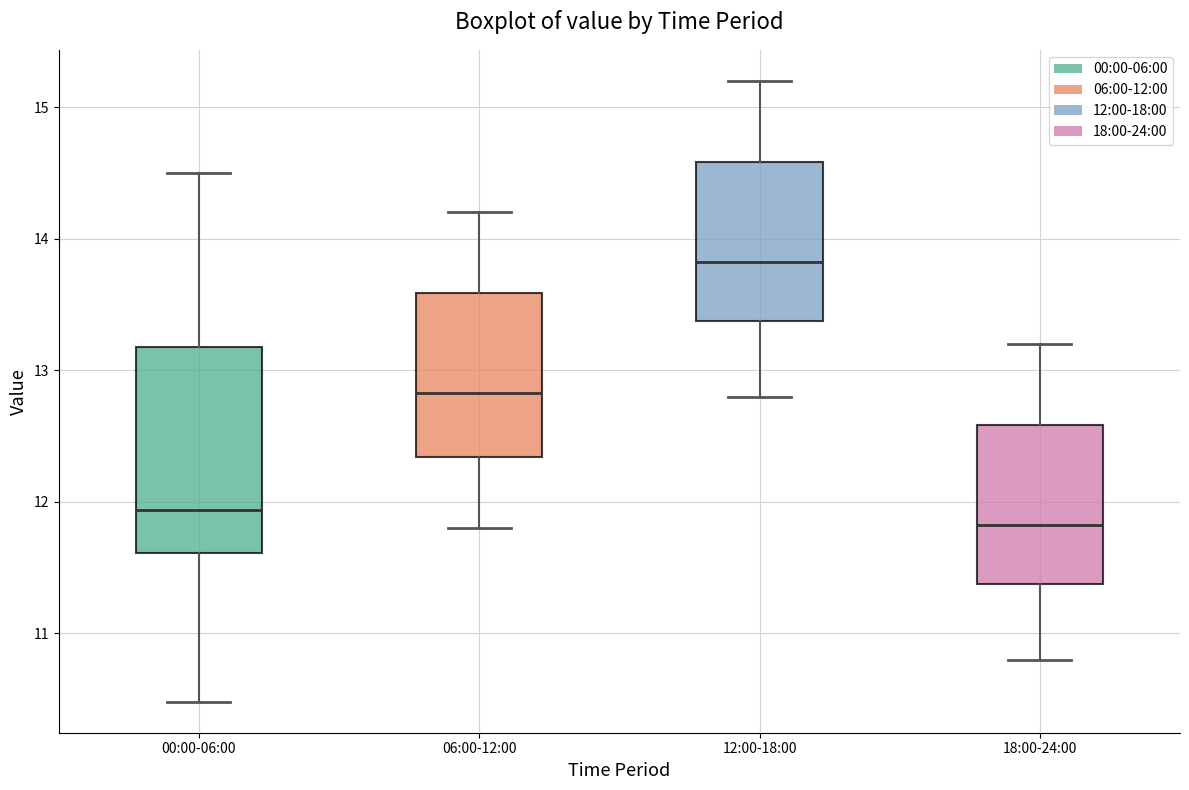

Reading left to right, read every box against the y-axis: the position of its median line, the range the box covers, and the ends of its whiskers. The values are not printed on the chart, so give them approximately, as read against the axis.

00:00-06:00: median 11.9, box 11.6 to 13.2, whiskers 10.5 to 14.5
06:00-12:00: median 12.8, box 12.3 to 13.6, whiskers 11.8 to 14.2
12:00-18:00: median 13.8, box 13.4 to 14.6, whiskers 12.8 to 15.2
18:00-24:00: median 11.8, box 11.4 to 12.6, whiskers 10.8 to 13.2